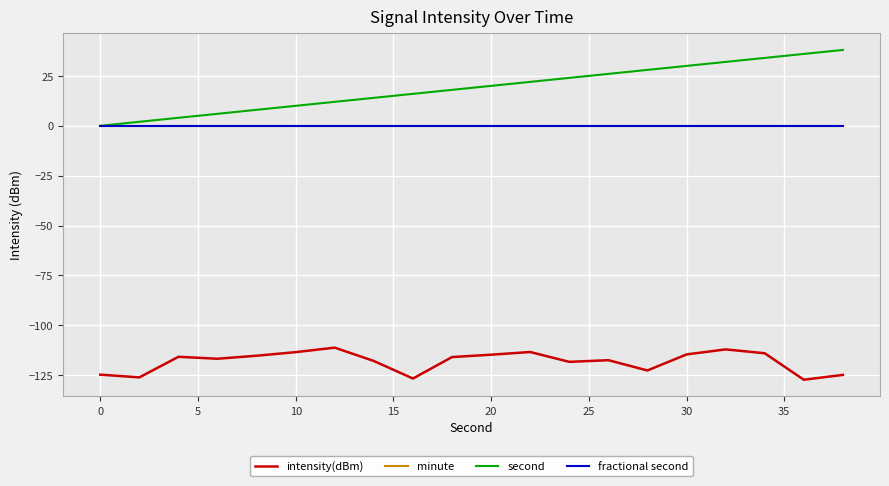

Does the chart have visible grid lines?

Yes